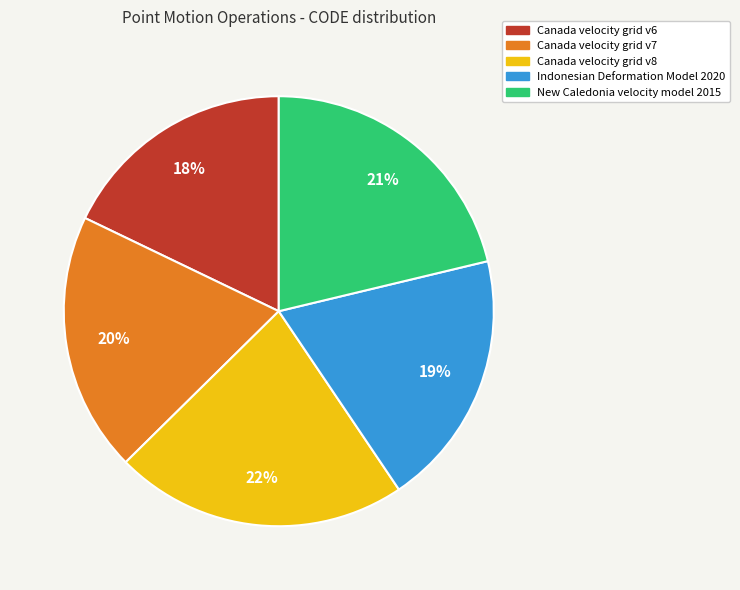

What percentage is the Canada velocity grid v7 slice, to the nearest percent?

20%